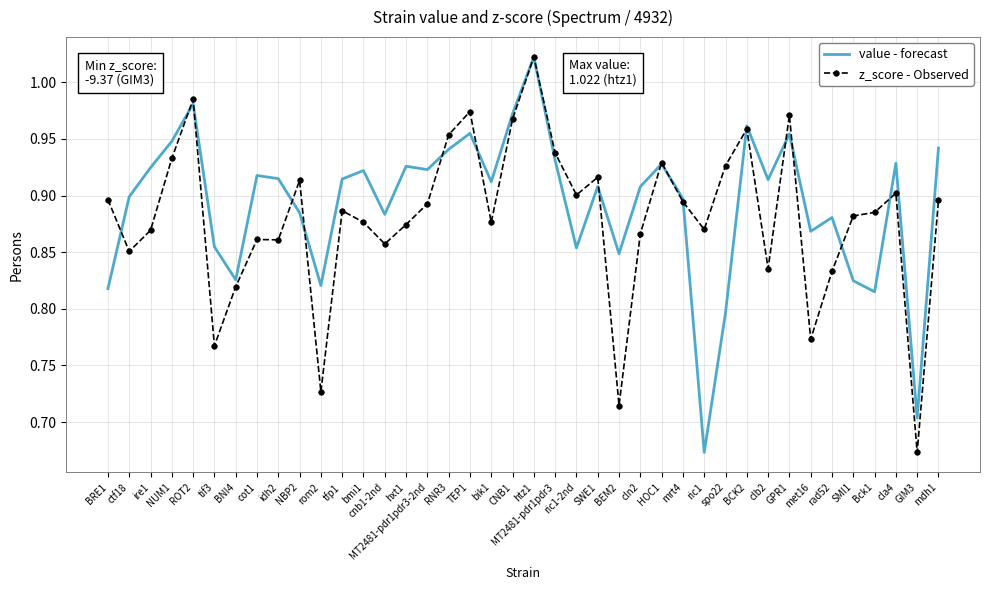

Where is z_score - Observed nearest to the value 0?

GIM3